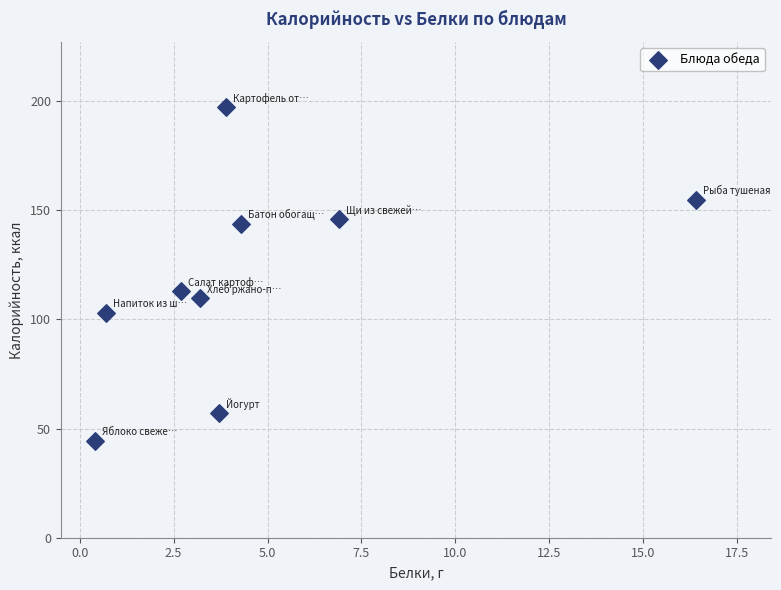

What is the range of X values (max minus min)?

16.0